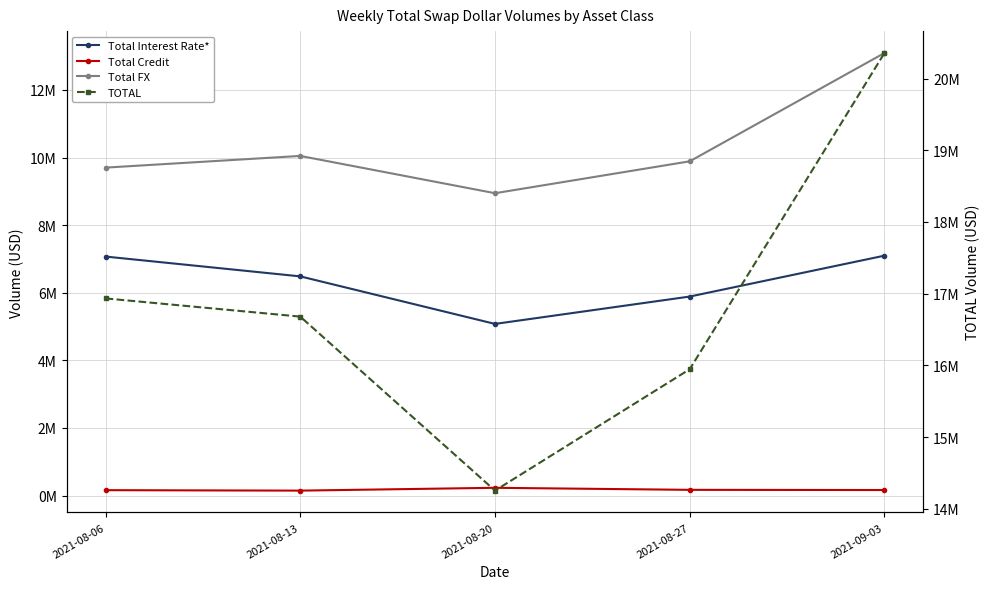

What is the label of the 4th point from the right?

2021-08-13